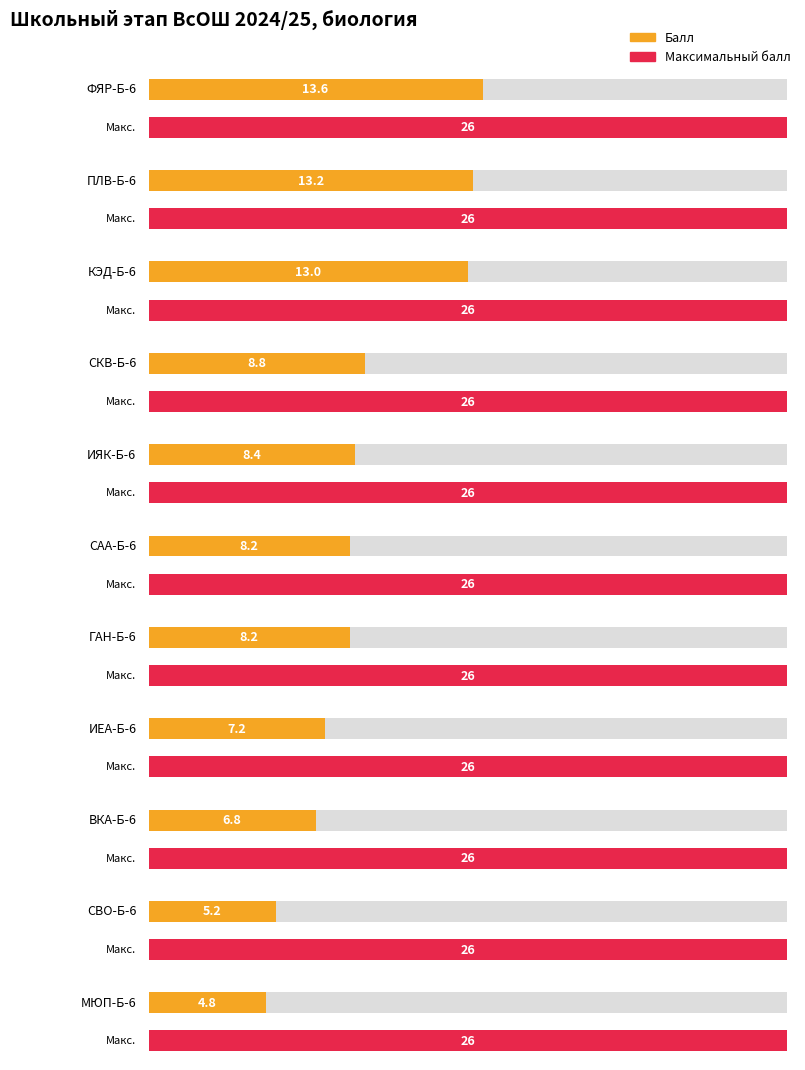

How many data points in Балл are above 8?

7